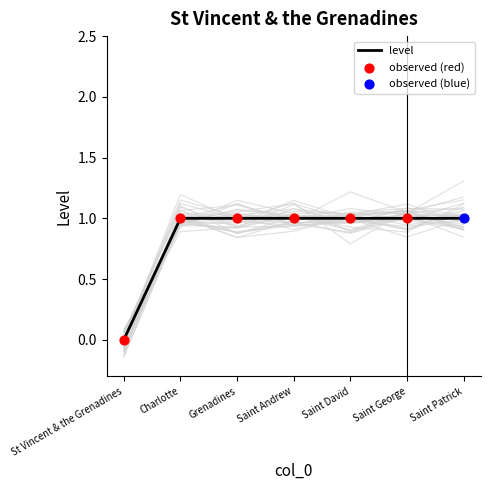

Which category has the lowest value in the level series?

St Vincent & the Grenadines